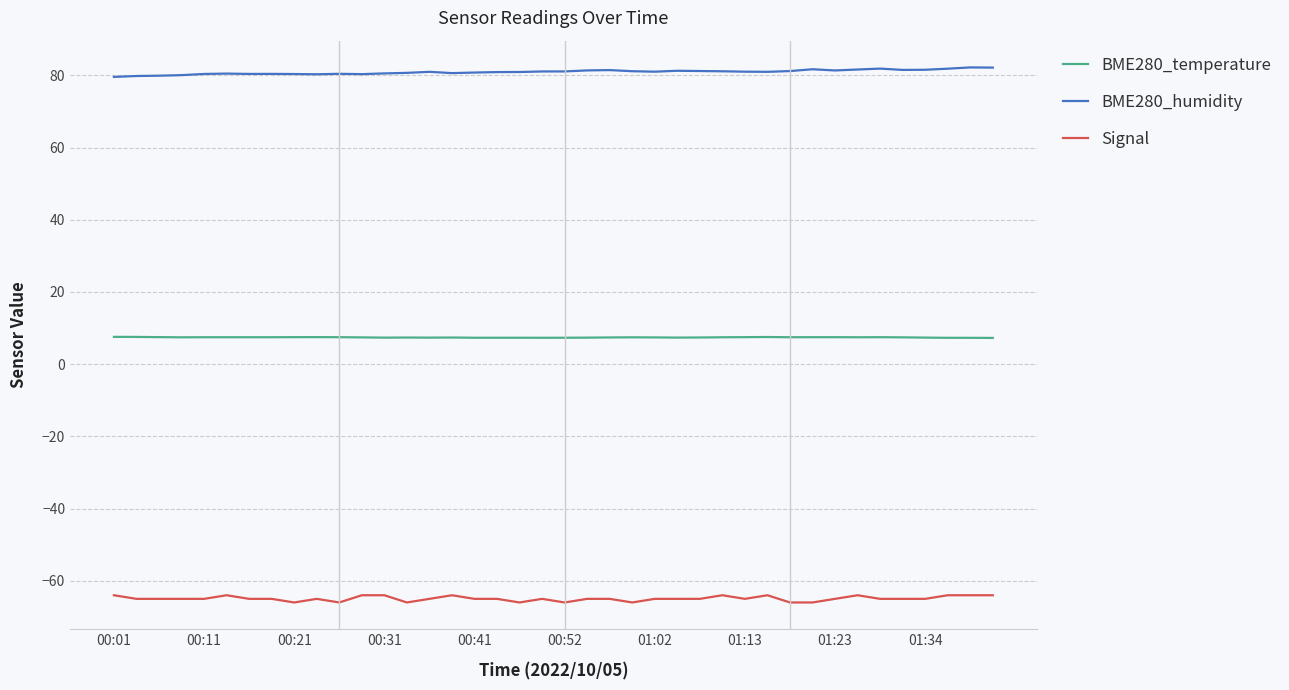

At how many categories does at least one series exceed 0?

40